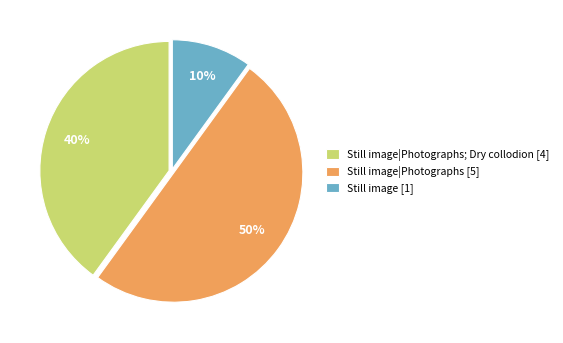

To the nearest percent, what is the average slice percentage?

33%